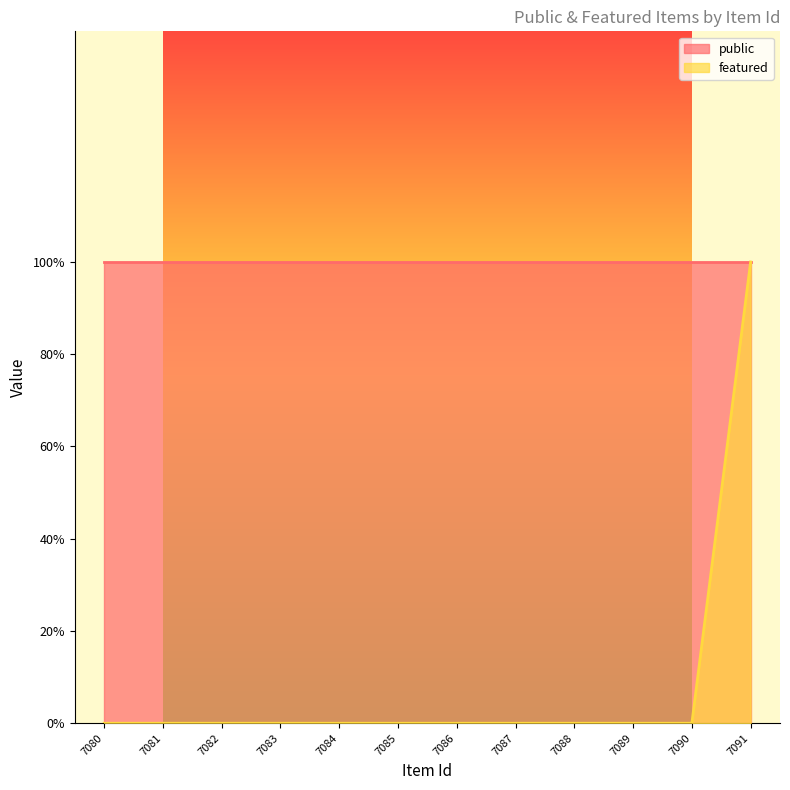

How many values are between 0 and 1?

12